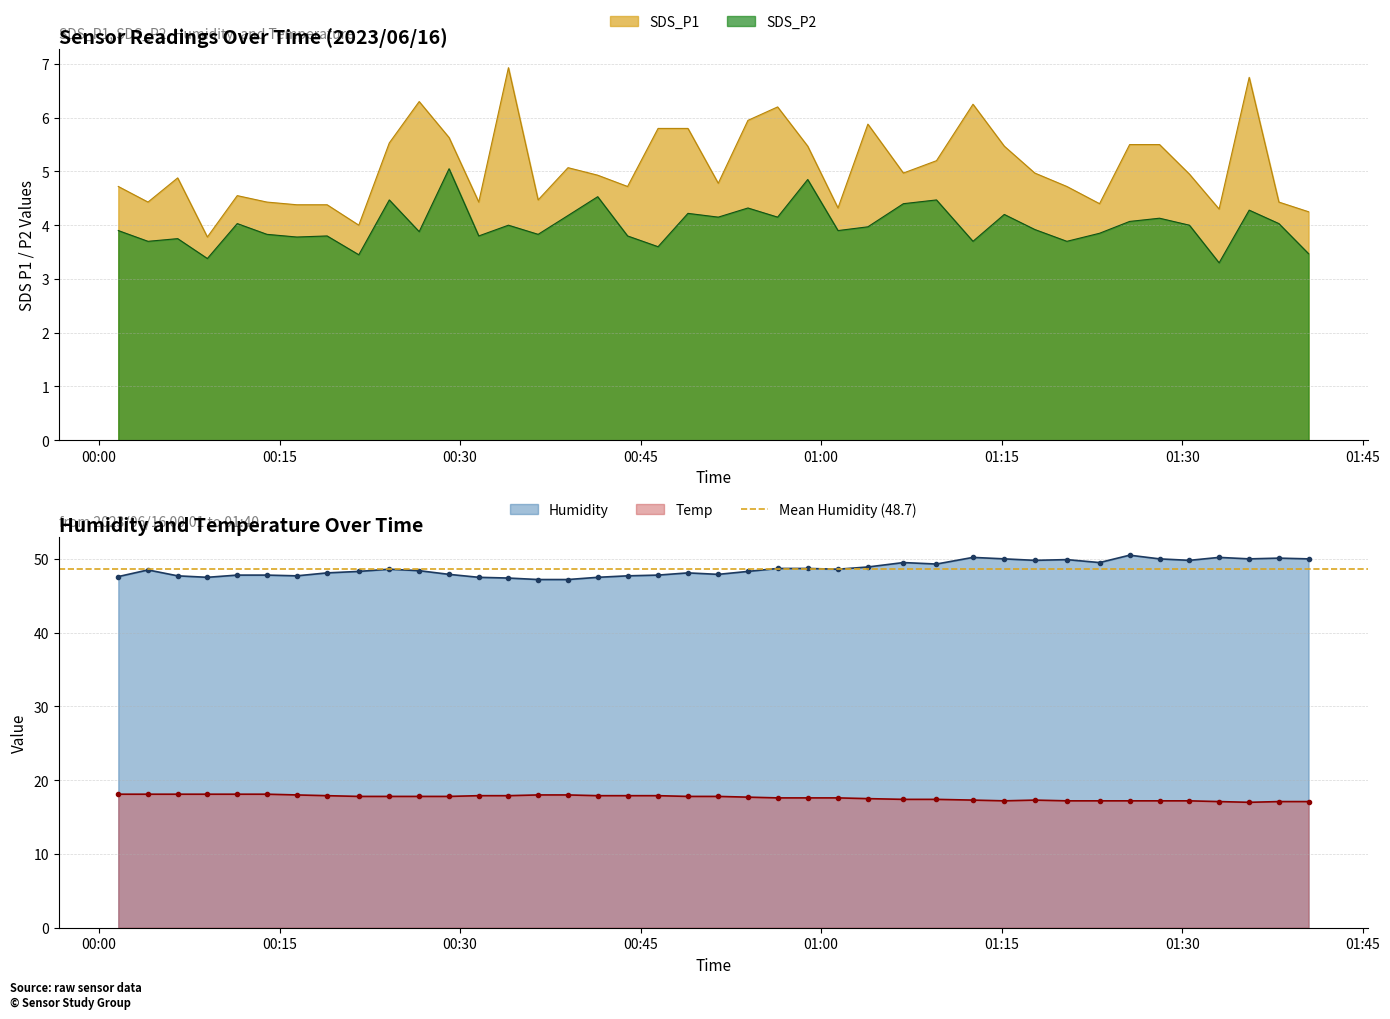

What are all the series names shown in the legend?

SDS_P1, SDS_P2, Humidity, Temp